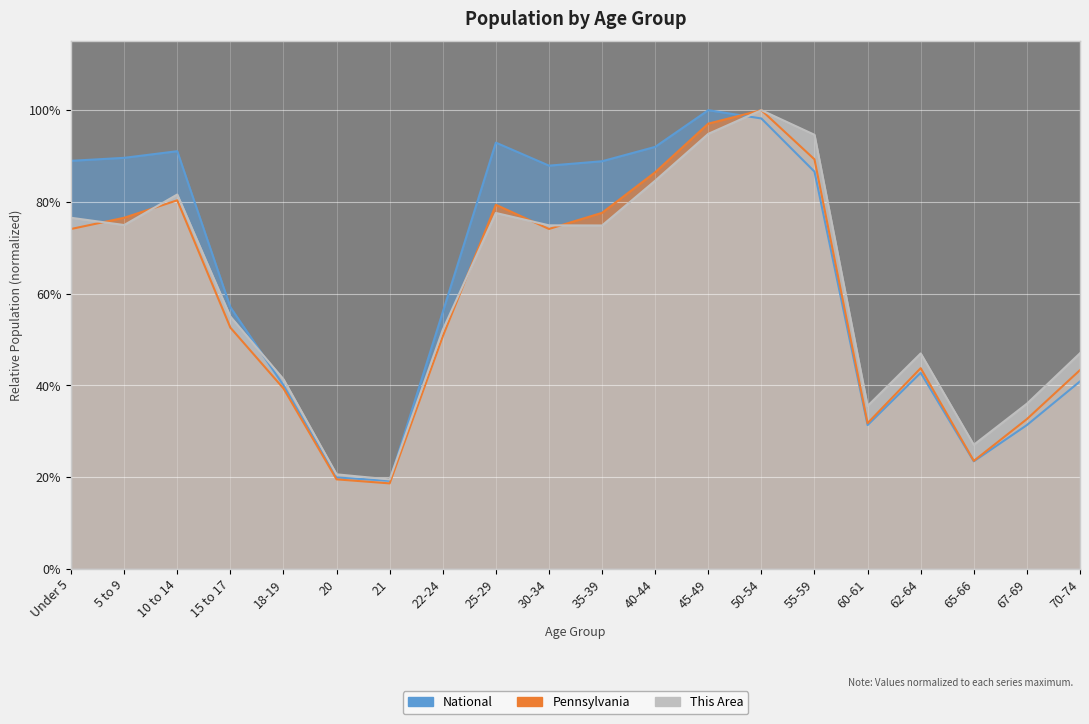

Is the value of Pennsylvania at 21 greater than the value of This Area at 10 to 14?

No